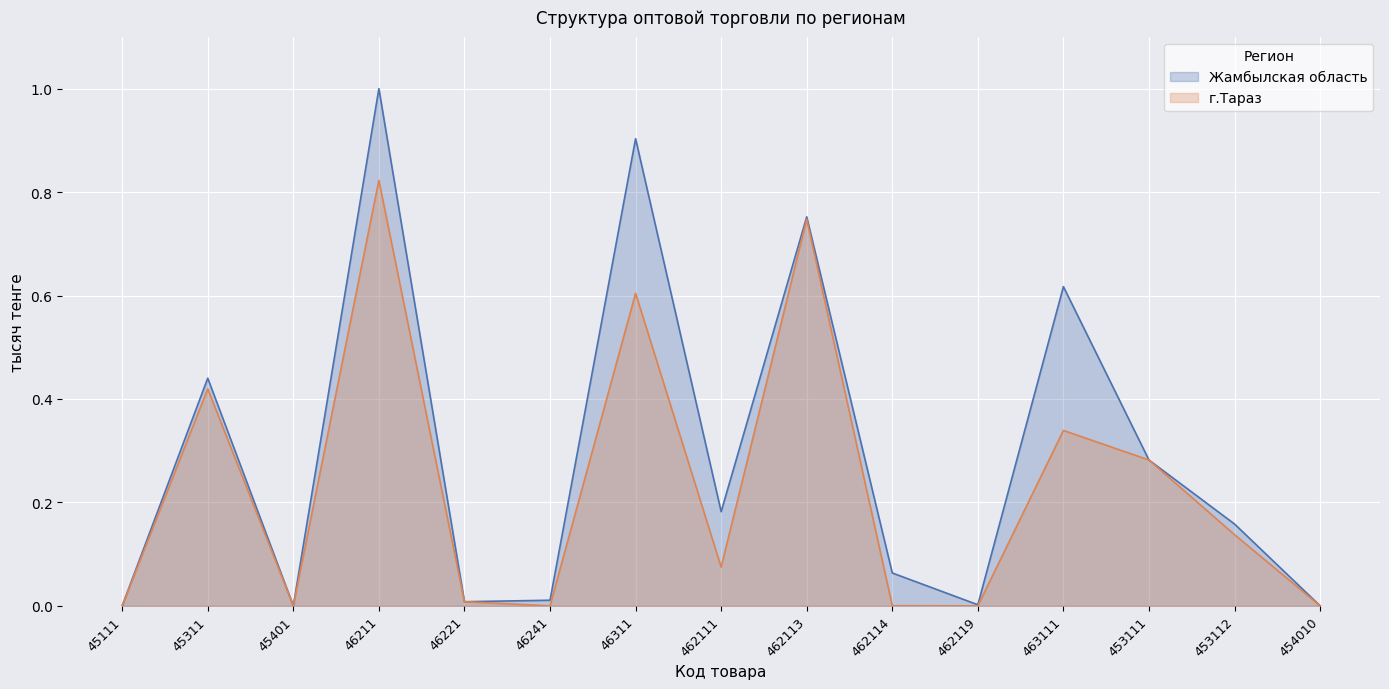

What is the difference between the second highest and minimum values in the г.Тараз series?

0.7